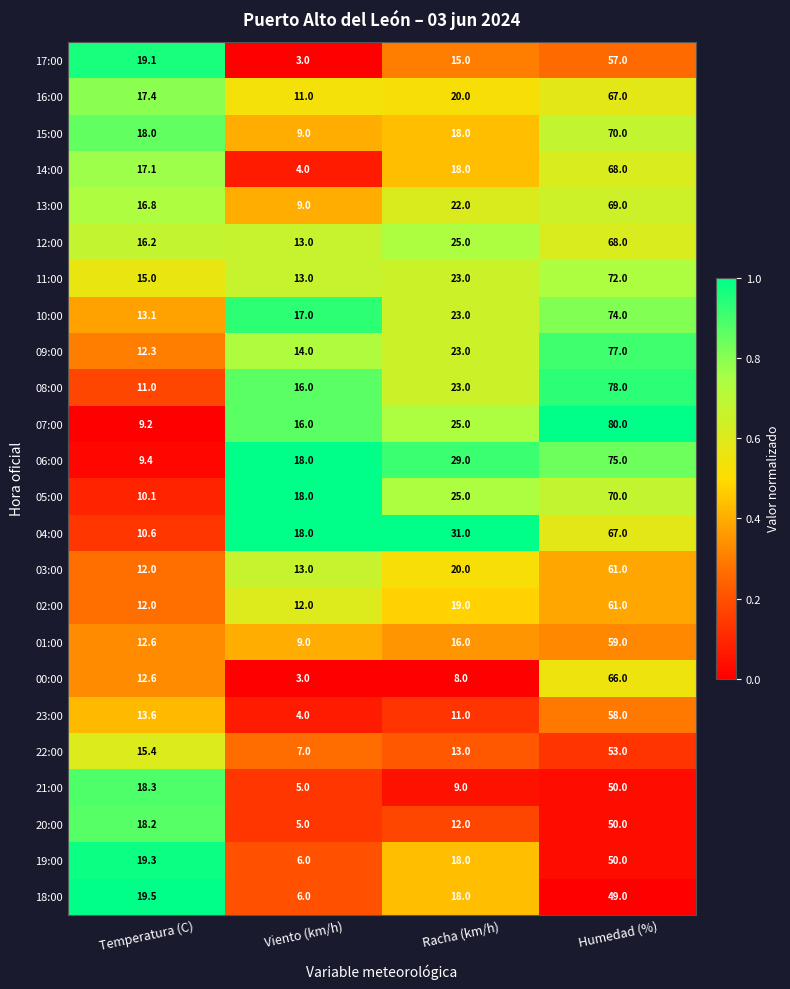

Which label corresponds to the largest value in the chart?

Humedad (%)